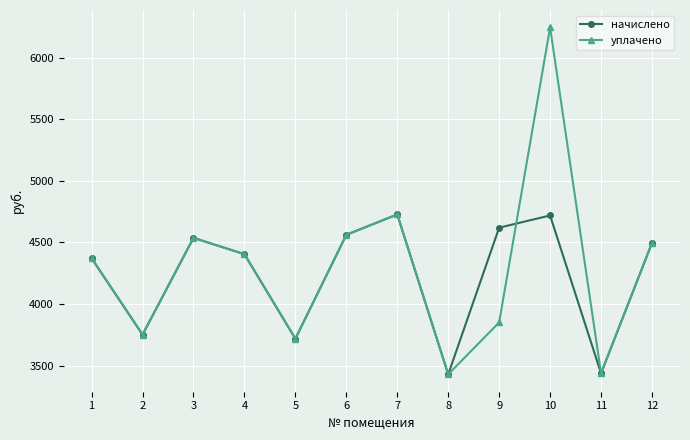

Where is the first local maximum for начислено?

3